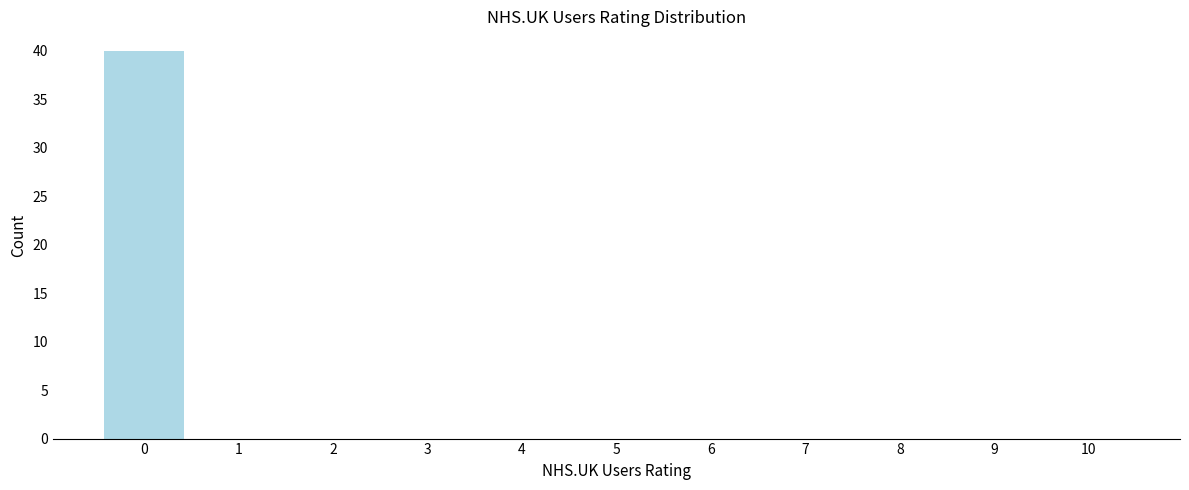

Reading left to right, extract all data points from this chart.

0=40	1=0	2=0	3=0	4=0	5=0	6=0	7=0	8=0	9=0	10=0